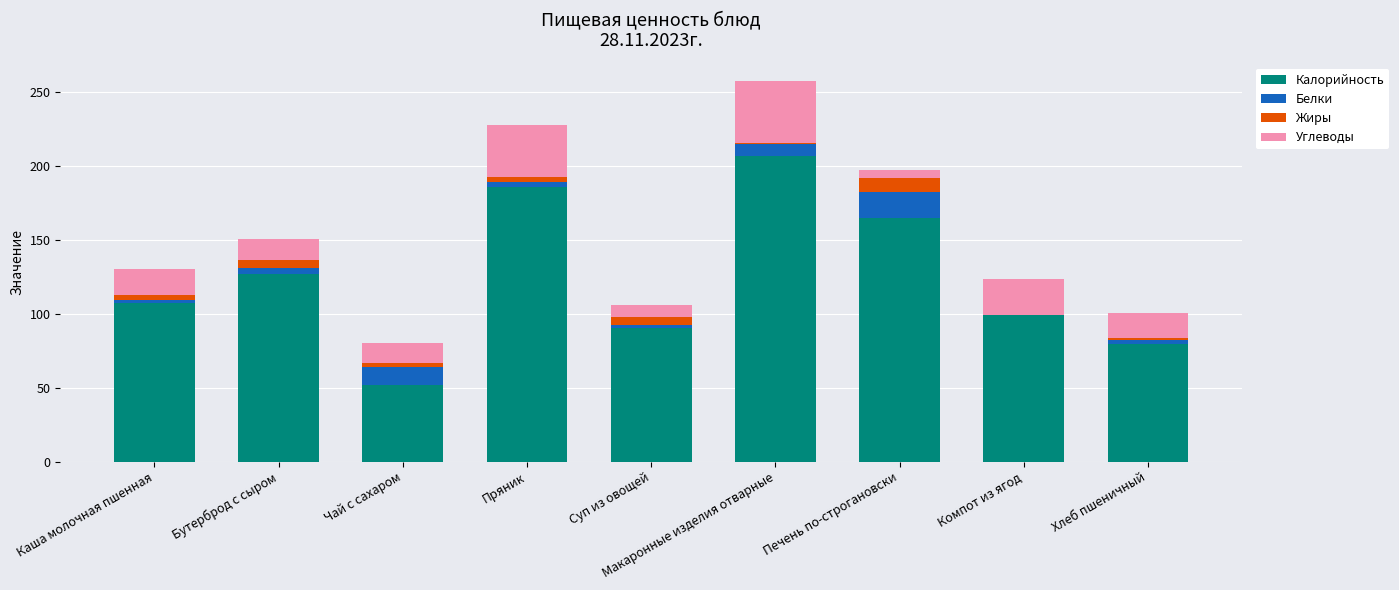

What is the sum of all Калорийность values?

1111.9